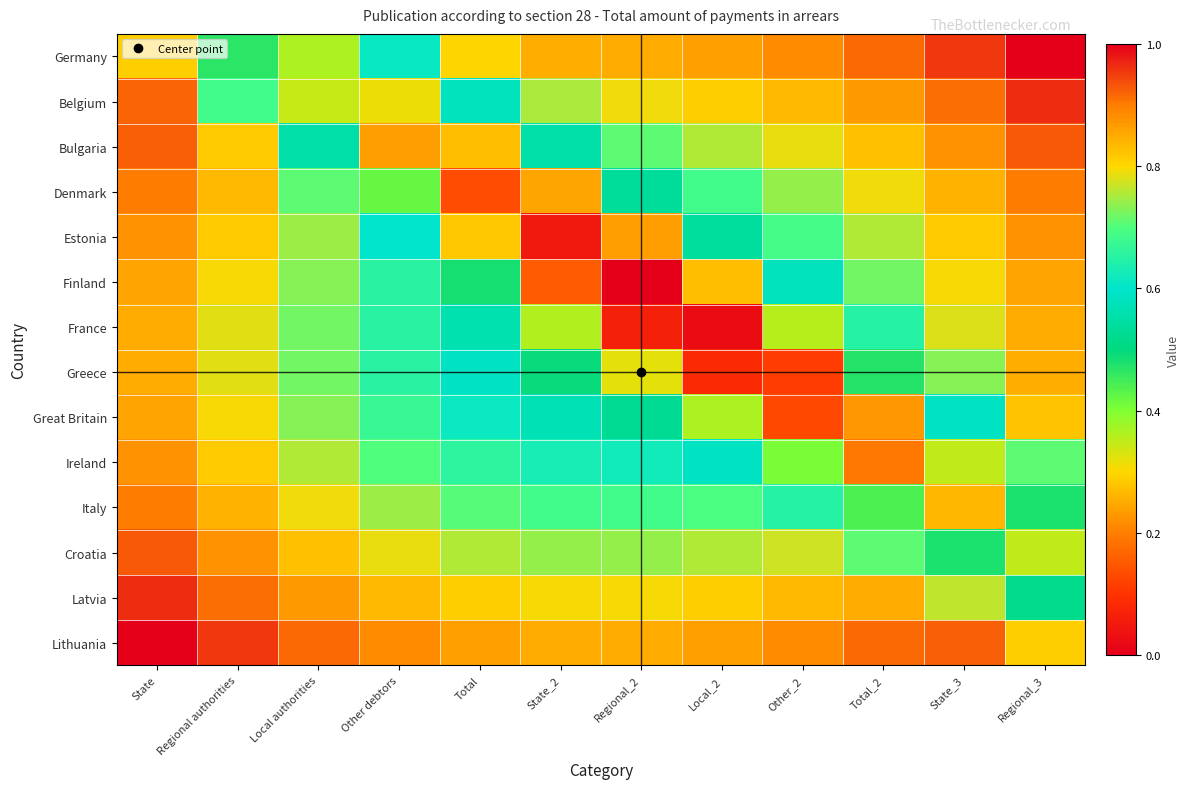

Which series has the widest spread of values?

Finland